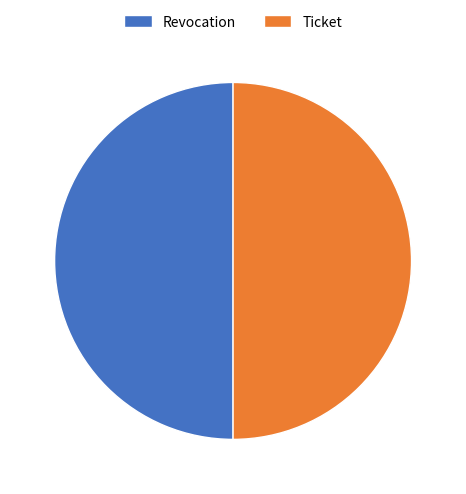

Do Ticket and Revocation together represent more than half of the pie?

Yes